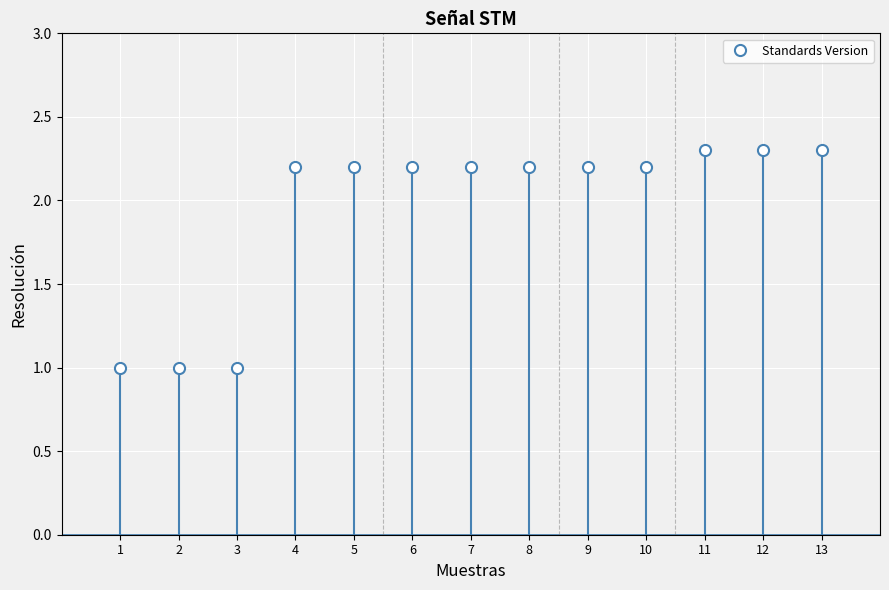

What value does the data have at 13?

2.3